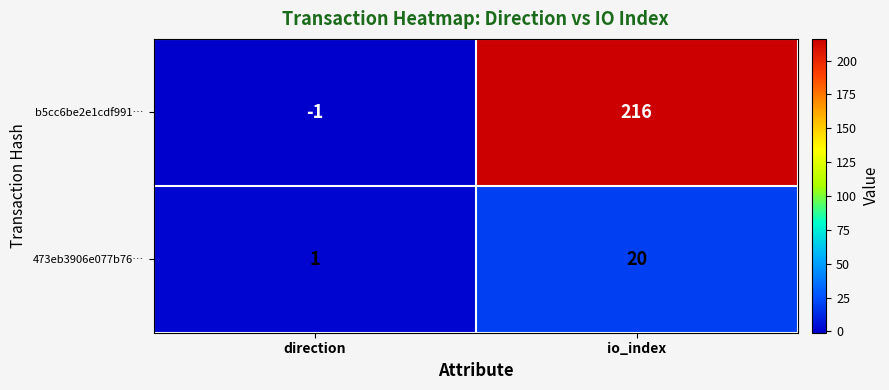

Which label corresponds to the largest value in the chart?

io_index